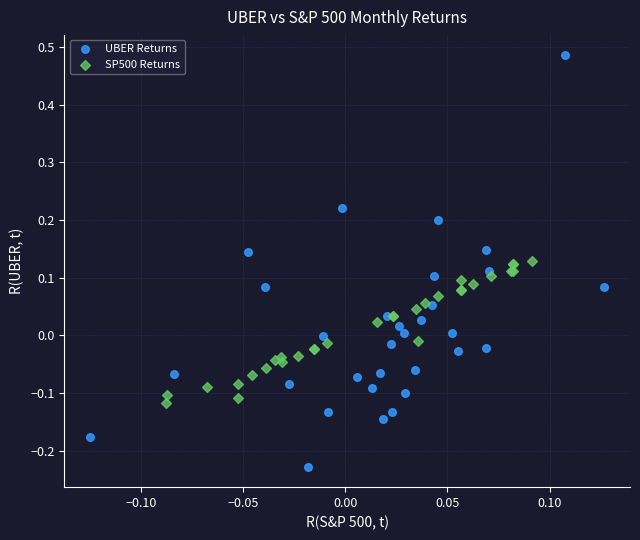

Which series has the largest Y range (max minus min)?

UBER Returns